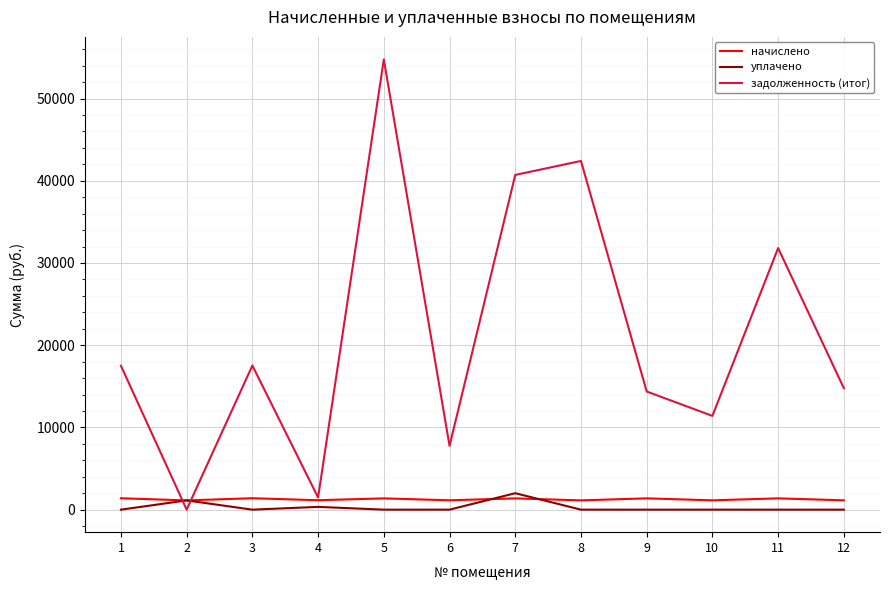

Is the value of начислено at 10 greater than the value of уплачено at 9?

Yes